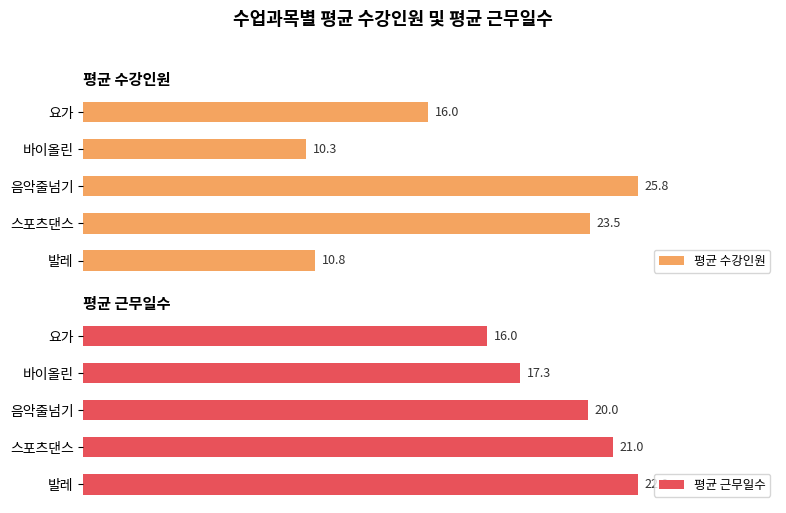

Which category has the lowest value in the 평균 근무일수 series?

요가